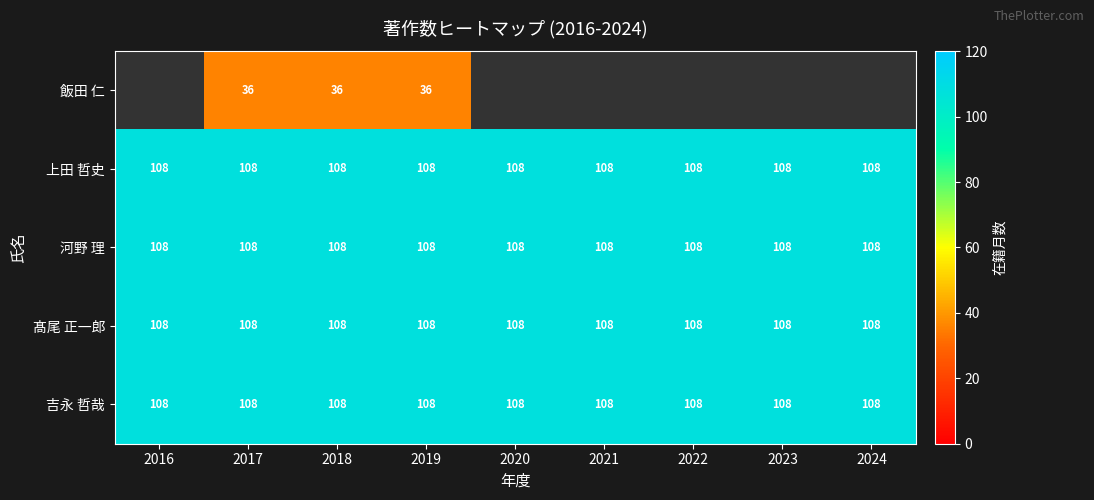

The value of 髙尾 正一郎 at 2024 is 71.0. True or false?

False